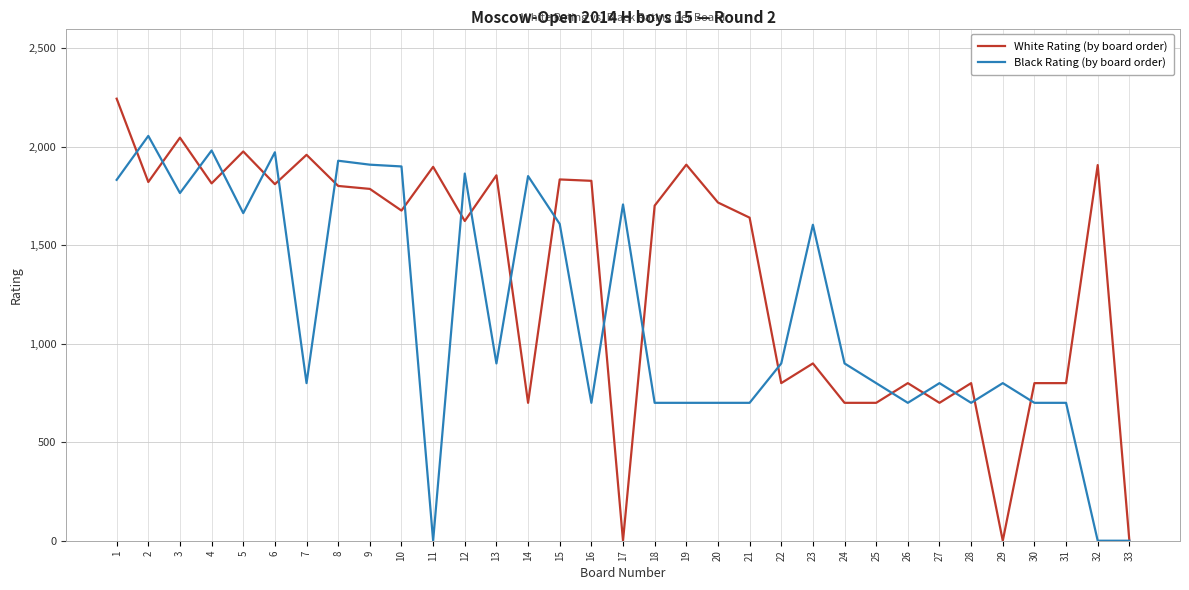

Where do Black Rating (by board order) and White Rating (by board order) first cross each other?

1 and 2